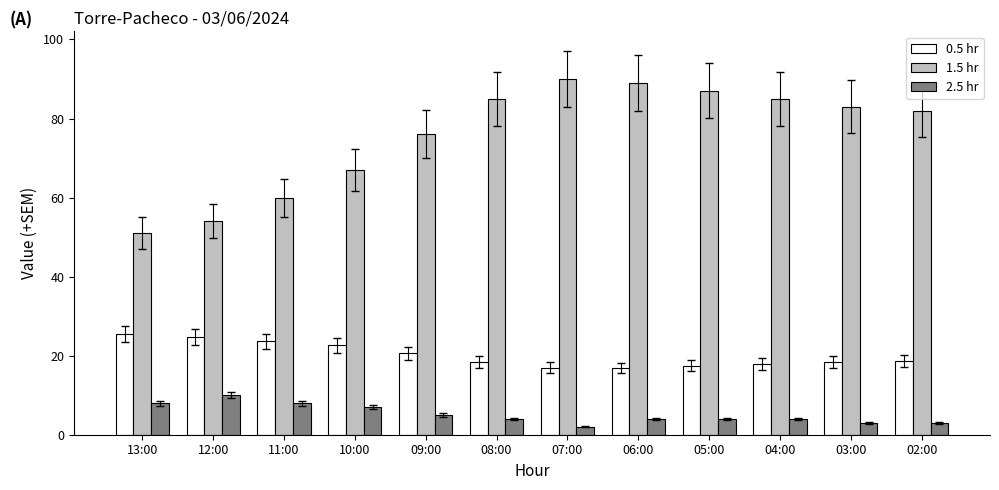

True or false: 0.5 hr has a value of 9.3 at 07:00.

False